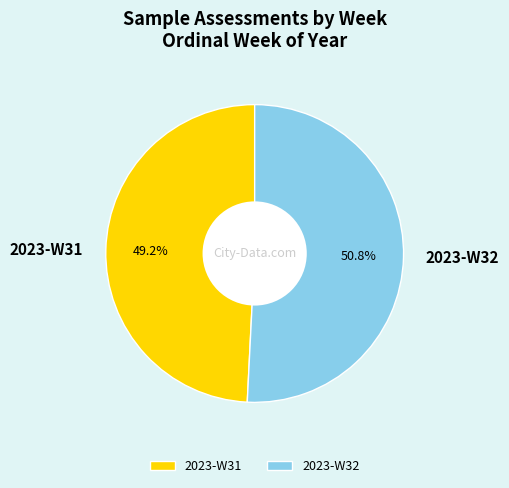

Which slice represents more than half of the pie?

2023-W32